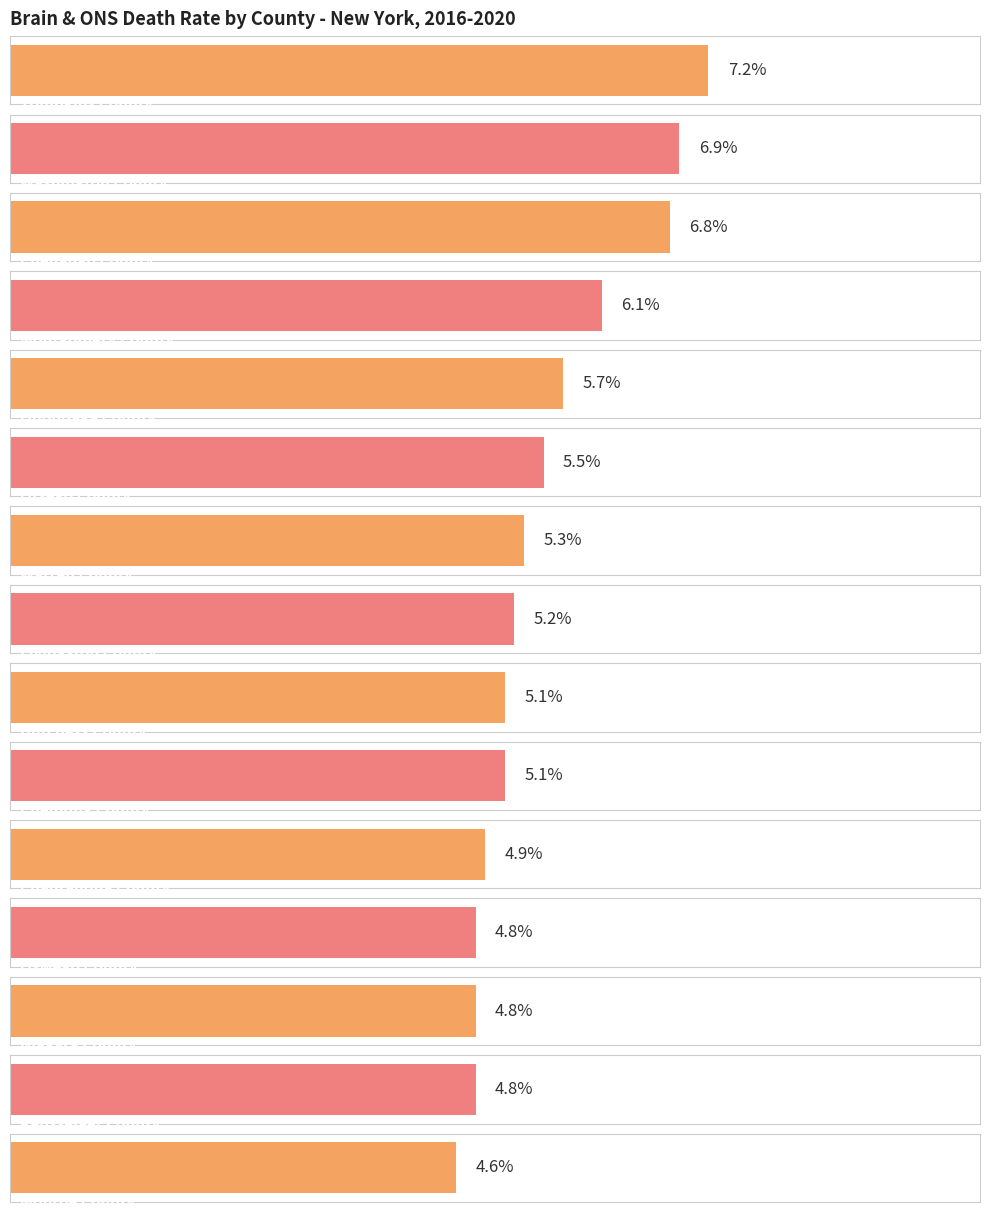

What is the difference between the second highest and second lowest values?

2.1